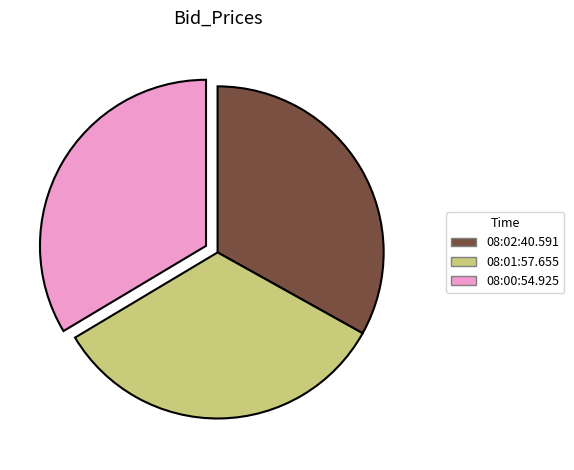

Do 08:01:57.655 and 08:02:40.591 together represent more than half of the pie?

Yes